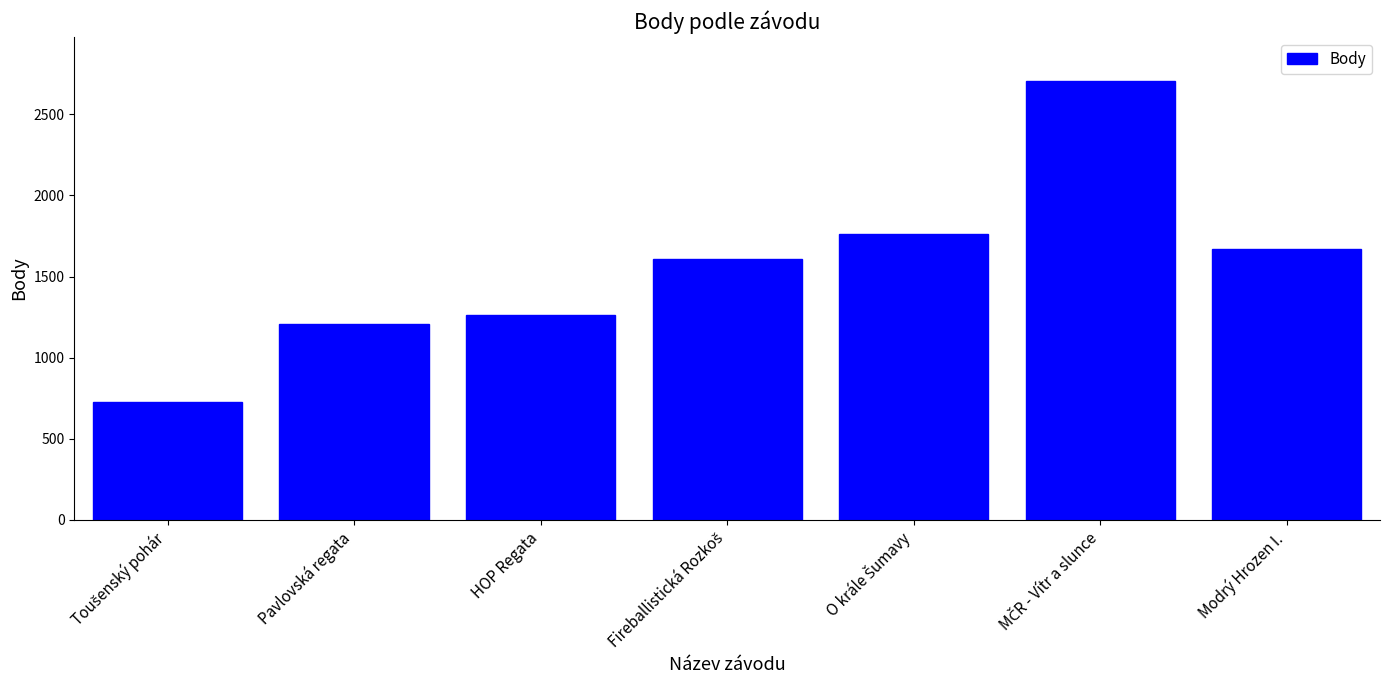

Approximately how many times larger is the value at Pavlovská regata compared to HOP Regata?

1.0